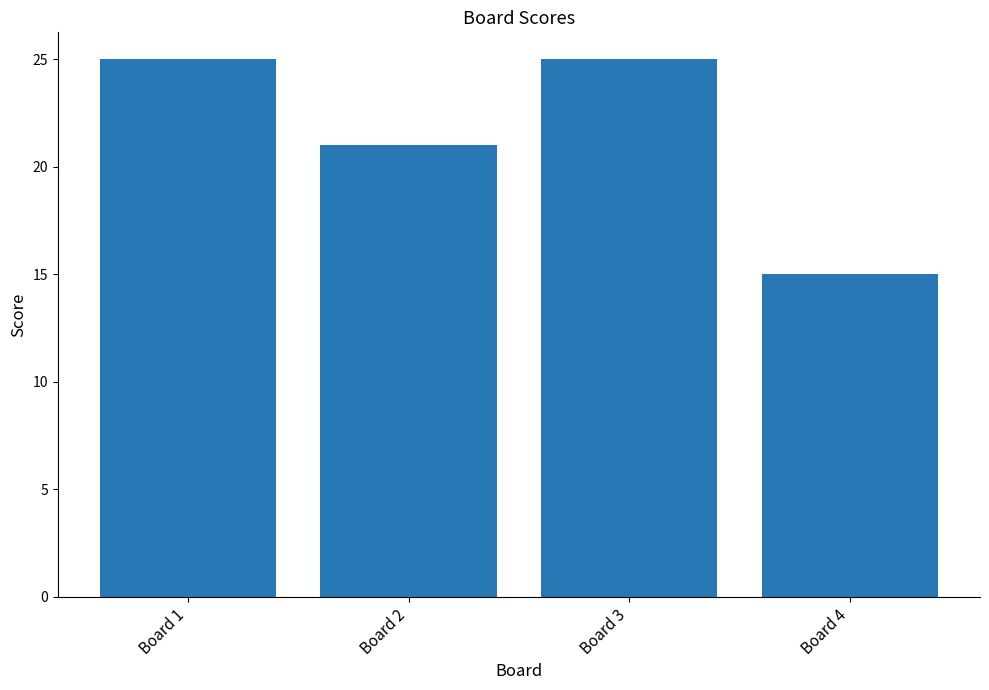

What is the greatest value displayed?

25